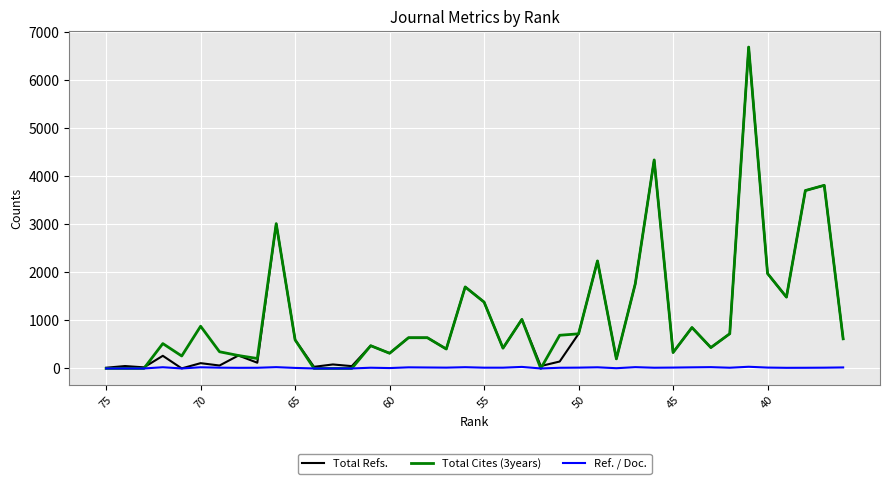

Which series has the largest range (max minus min)?

Total Cites (3years)